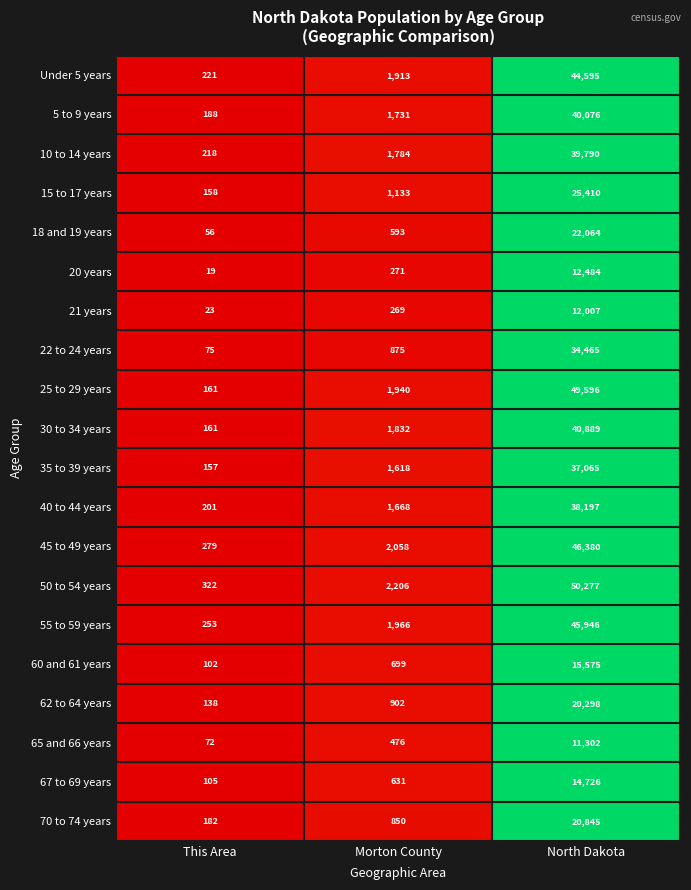

Is it true that 35 to 39 years equals 37065 at North Dakota?

True